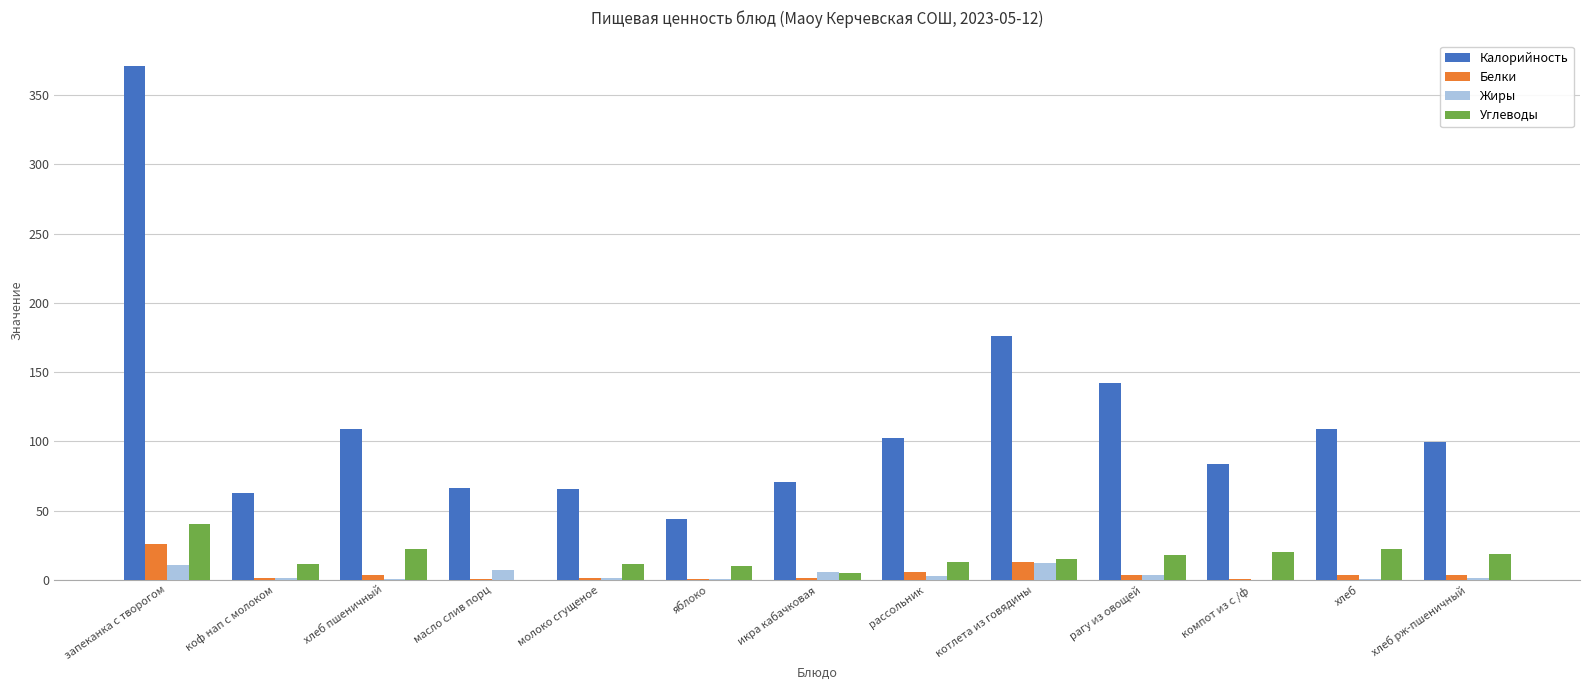

What is the highest value of the Жиры series?

12.0